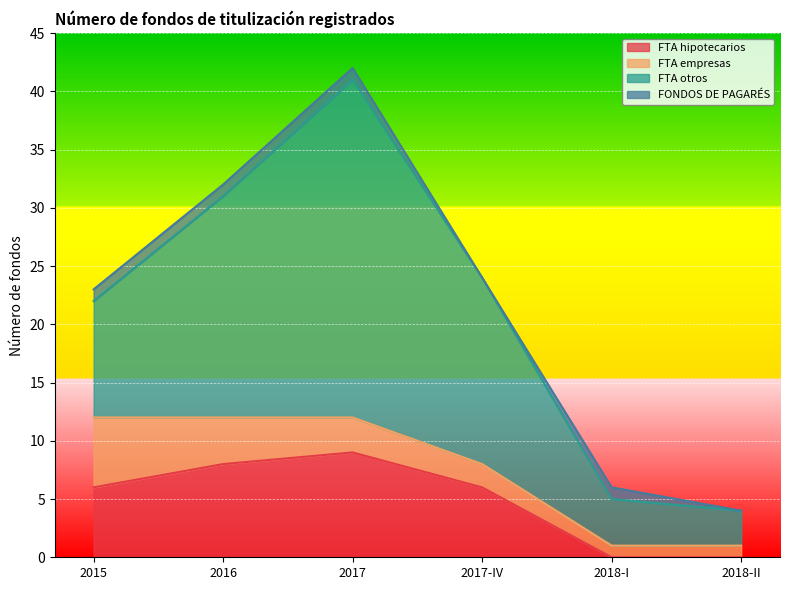

How many values in the FTA hipotecarios series are below 6?

2